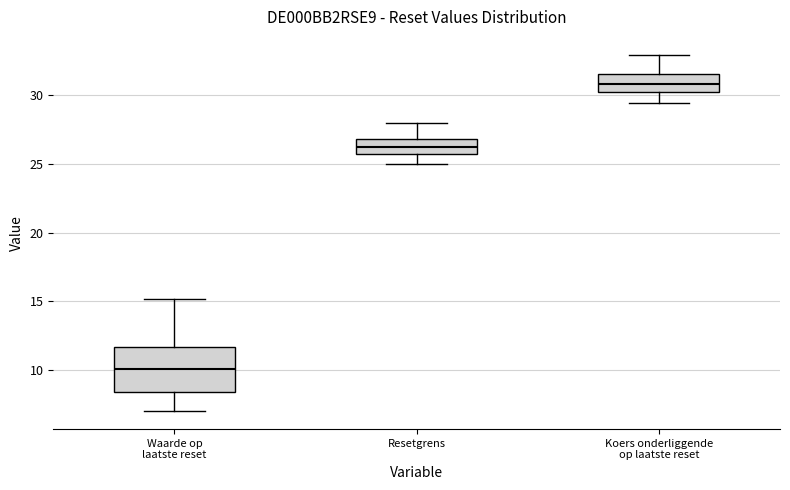

Reading left to right, transcribe this box plot: for each box, give where its median line is, the range the box spans, and where its two whiskers end, as read against the y-axis. The values are not printed on the chart, so give them approximately, as read against the axis.

Waarde op laatste reset: median 10.0, box 8.5 to 11.5, whiskers 7.0 to 15.0
Resetgrens: median 26.0, box 25.5 to 27.0, whiskers 25.0 to 28.0
Koers onderliggende op laatste reset: median 31.0, box 30.5 to 31.5, whiskers 29.5 to 33.0